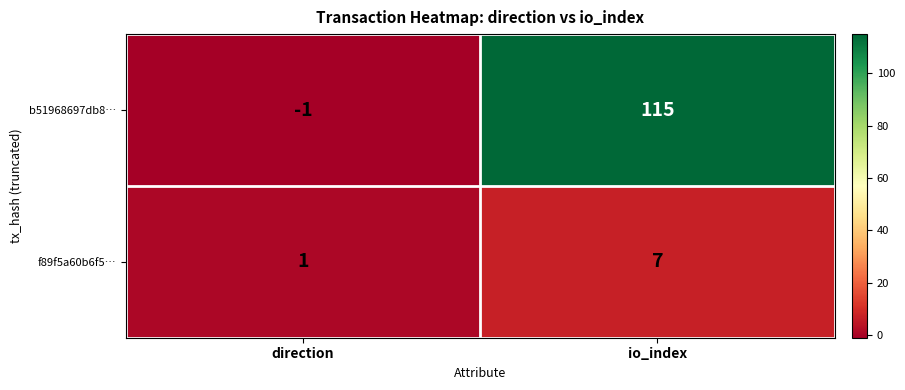

Is it true that b51968697db8… equals -2 at direction?

False